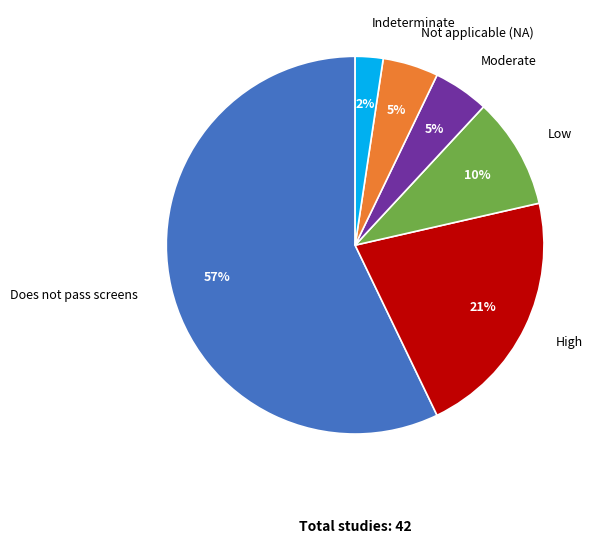

To the nearest percent, what percentage of the pie is Indeterminate?

2%